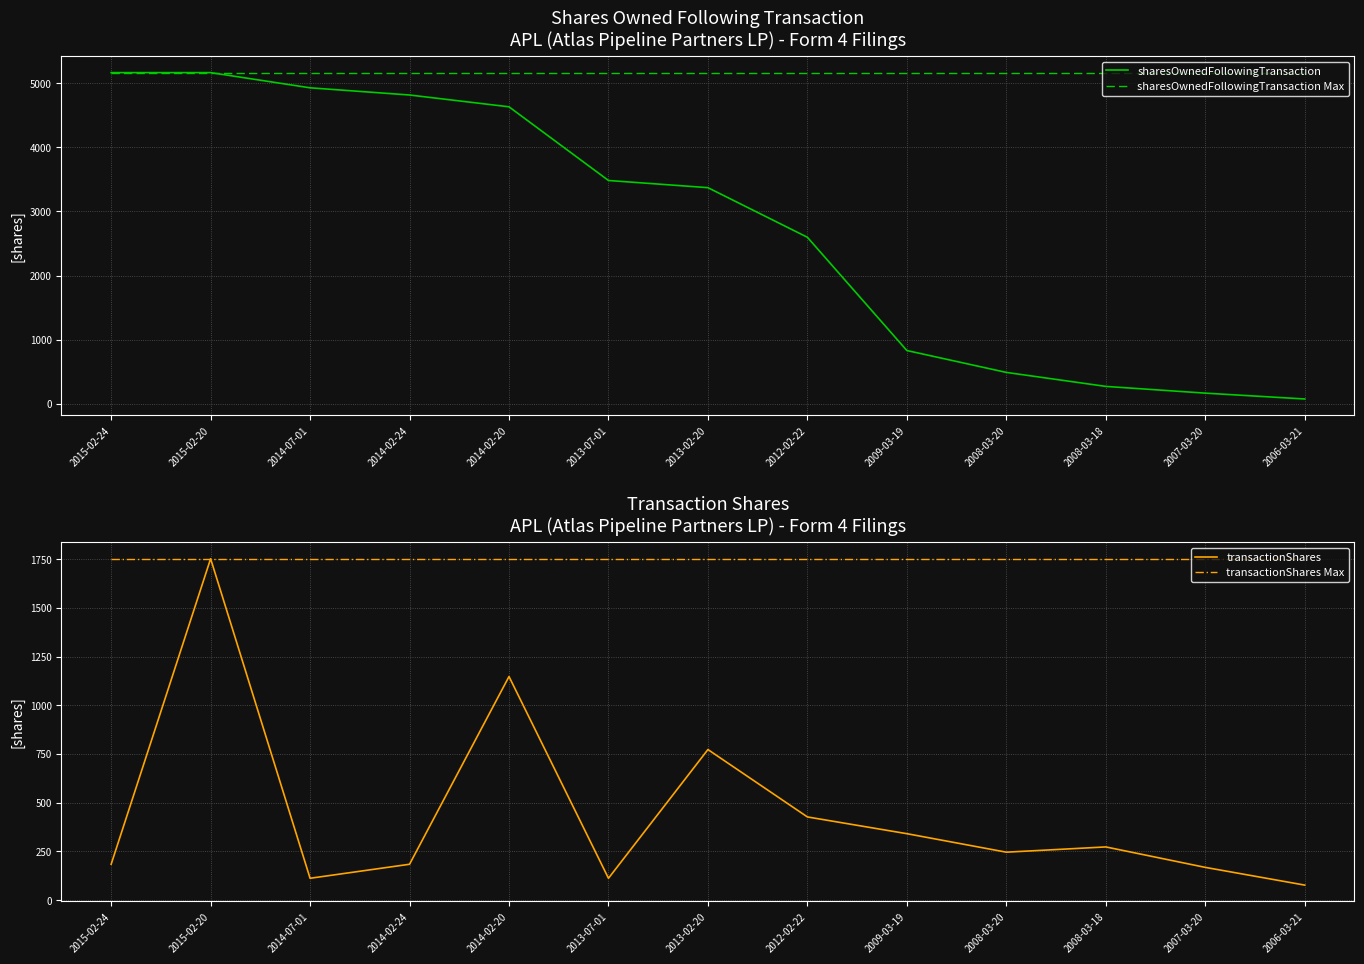

Does the chart display data point markers on the line(s)?

No